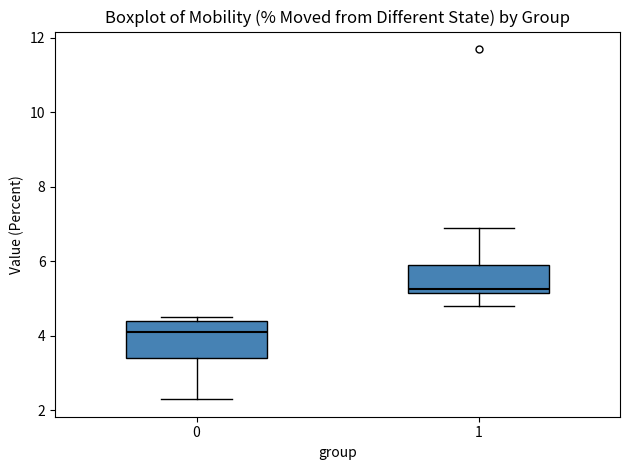

Where is the lower edge of the box at x = 1 on the y-axis? The values are not printed on the chart, so give them approximately, as read against the axis.

5.2